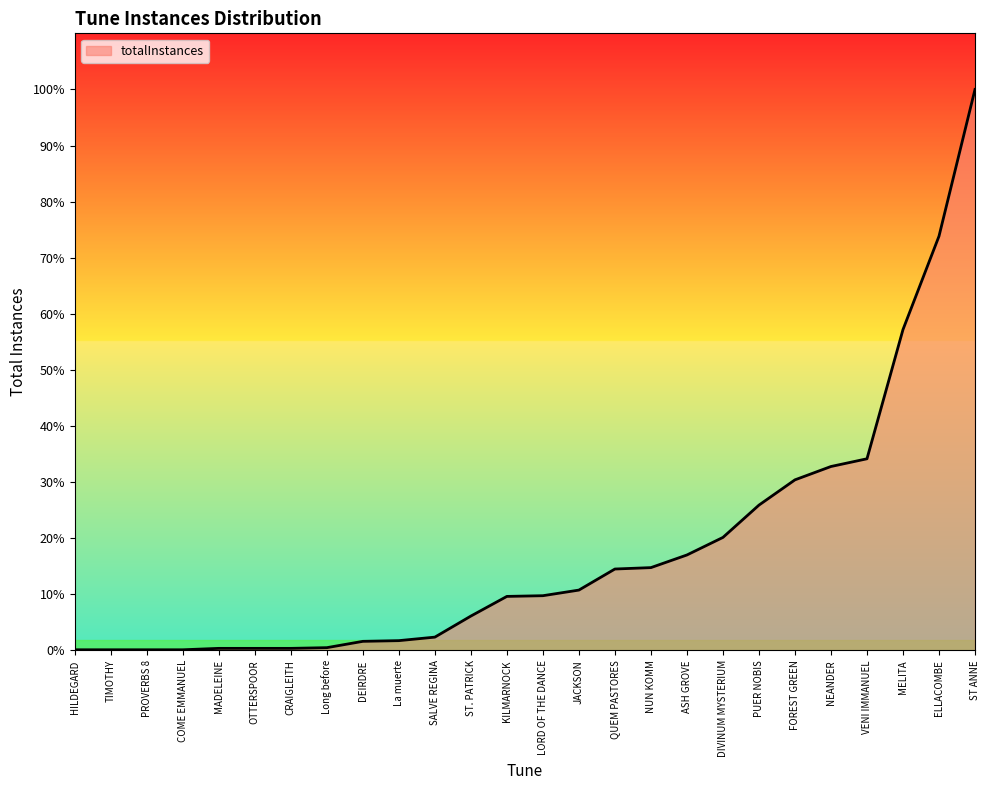

Which has a higher value, HILDEGARD or NUN KOMM?

NUN KOMM